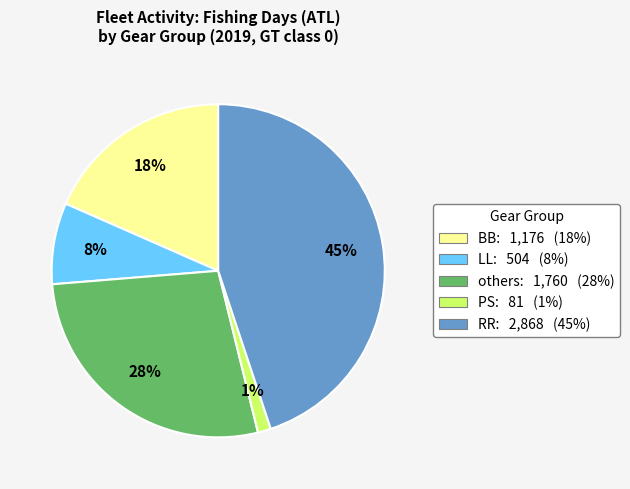

True or false: RR: 2,868 (45%) accounts for 45% of the total.

True